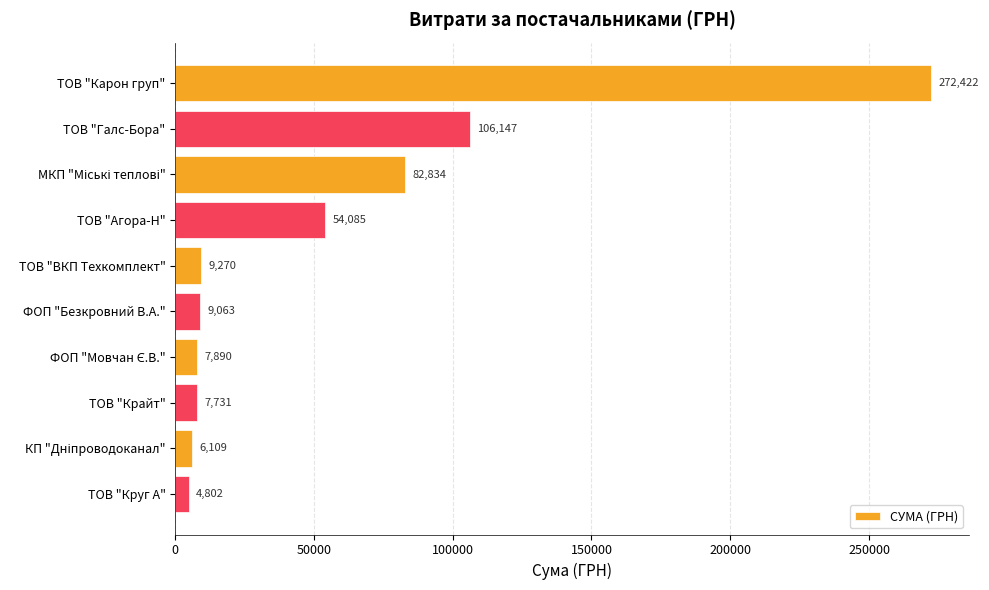

Are the bars horizontal?

Yes